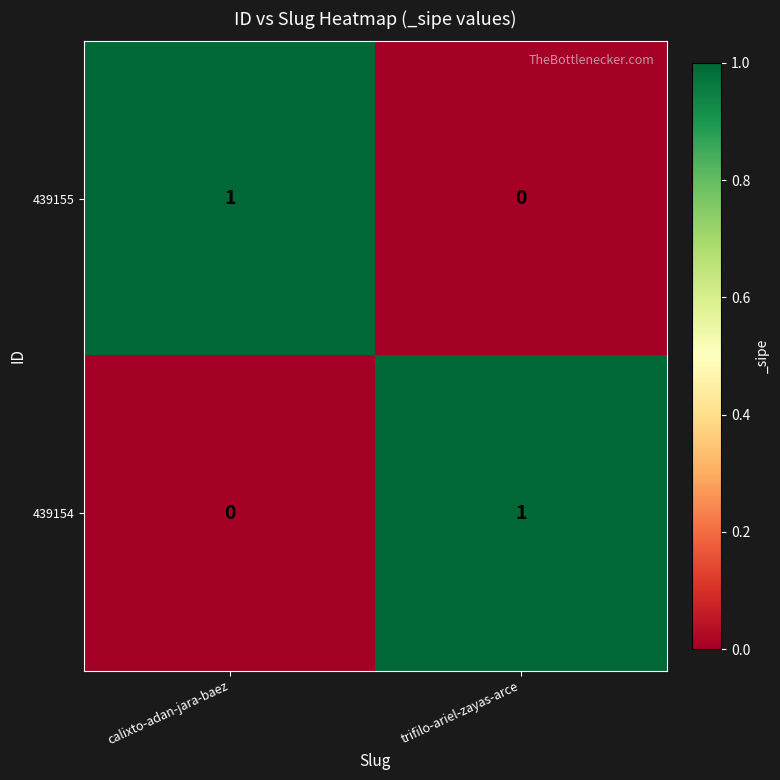

At how many categories does at least one series exceed 0?

2